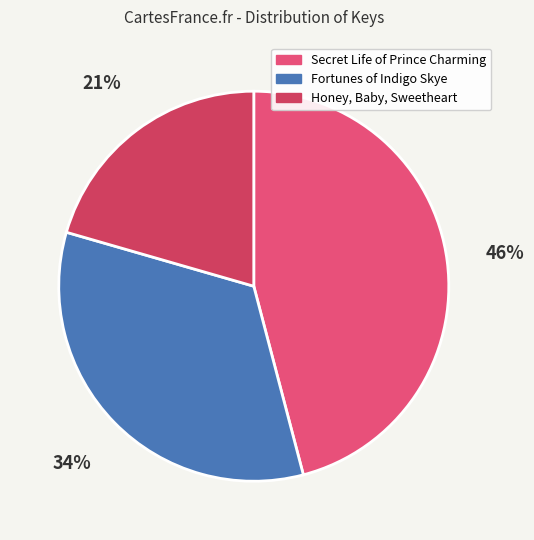

Does Fortunes of Indigo Skye represent more than half of the total?

No